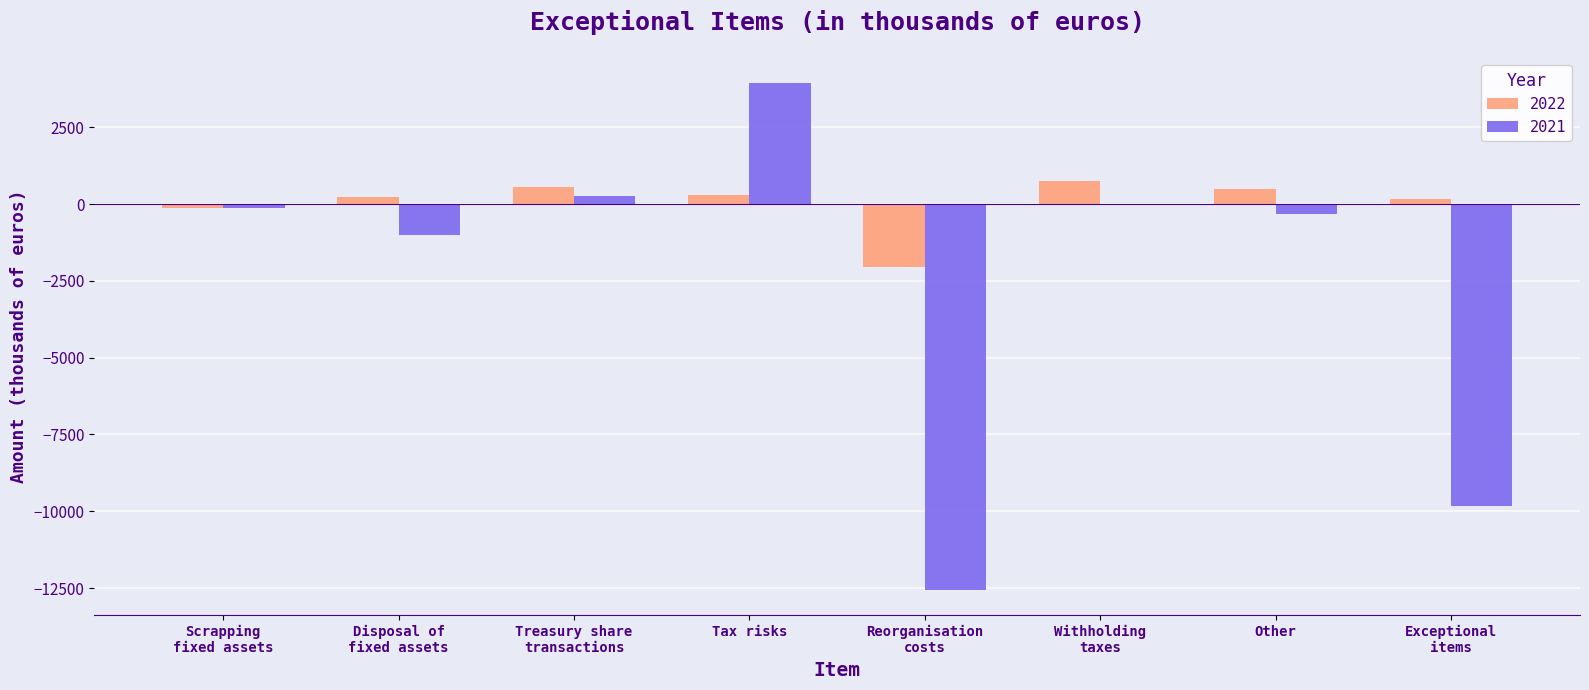

What is the greatest value displayed?

3936